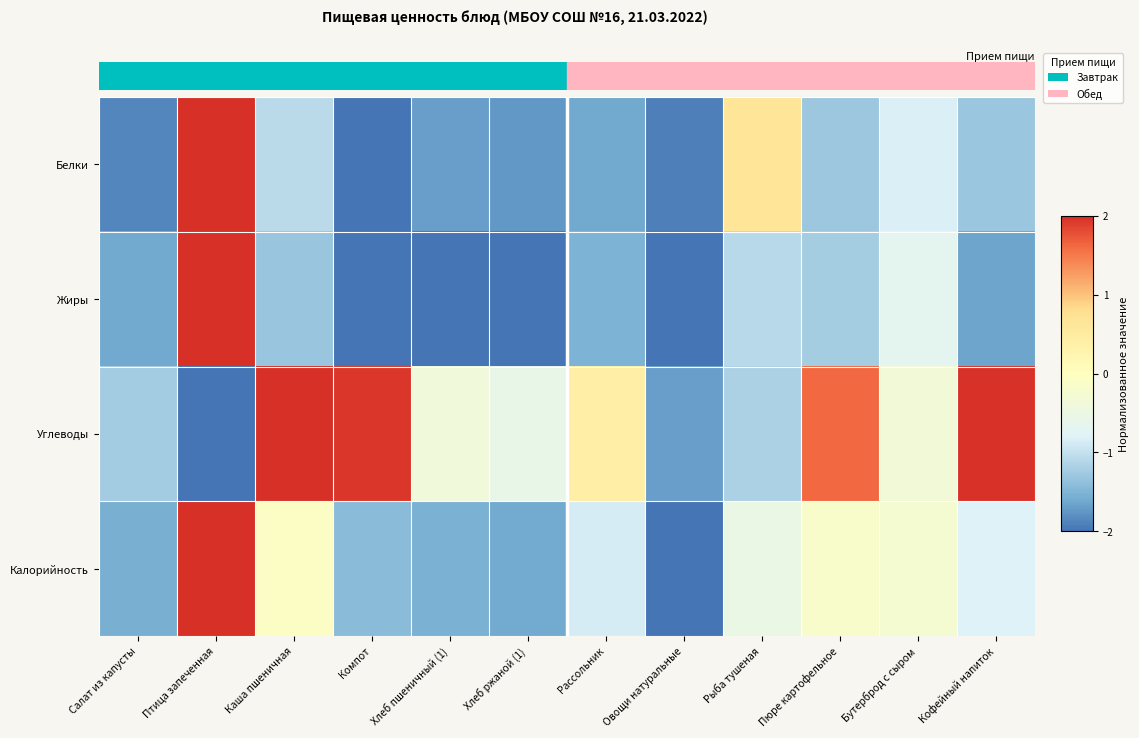

Reading left to right, what are all the values shown in this chart?

Белки: Салат из капусты=-1.9	Птица запеченная=2.0	Каша пшеничная=-1.1	Компот=-2.0	Хлеб пшеничный (1)=-1.7	Хлеб ржаной (1)=-1.7	Рассольник=-1.6	Овощи натуральные=-1.9	Рыба тушеная=0.7	Пюре картофельное=-1.3	Бутерброд с сыром=-0.8	Кофейный напиток=-1.3
Жиры: Салат из капусты=-1.6	Птица запеченная=2.0	Каша пшеничная=-1.3	Компот=-2.0	Хлеб пшеничный (1)=-2.0	Хлеб ржаной (1)=-2.0	Рассольник=-1.5	Овощи натуральные=-2.0	Рыба тушеная=-1.1	Пюре картофельное=-1.2	Бутерброд с сыром=-0.7	Кофейный напиток=-1.6
Углеводы: Салат из капусты=-1.2	Птица запеченная=-2.0	Каша пшеничная=2.0	Компот=1.9	Хлеб пшеничный (1)=-0.4	Хлеб ржаной (1)=-0.6	Рассольник=0.4	Овощи натуральные=-1.7	Рыба тушеная=-1.2	Пюре картофельное=1.6	Бутерброд с сыром=-0.3	Кофейный напиток=2.0
Калорийность: Салат из капусты=-1.5	Птица запеченная=2.0	Каша пшеничная=-0.1	Компот=-1.4	Хлеб пшеничный (1)=-1.5	Хлеб ржаной (1)=-1.6	Рассольник=-0.9	Овощи натуральные=-2.0	Рыба тушеная=-0.5	Пюре картофельное=-0.2	Бутерброд с сыром=-0.3	Кофейный напиток=-0.8